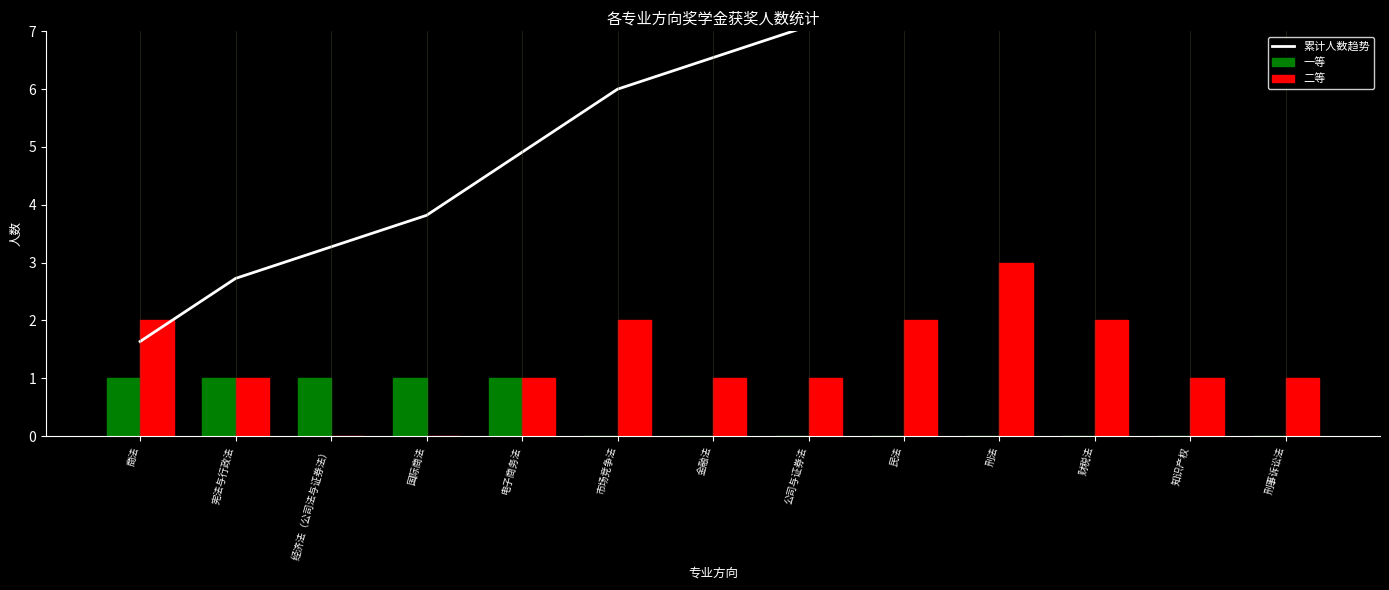

What is the difference between the second highest and second lowest values in the 二等 series?

2.0